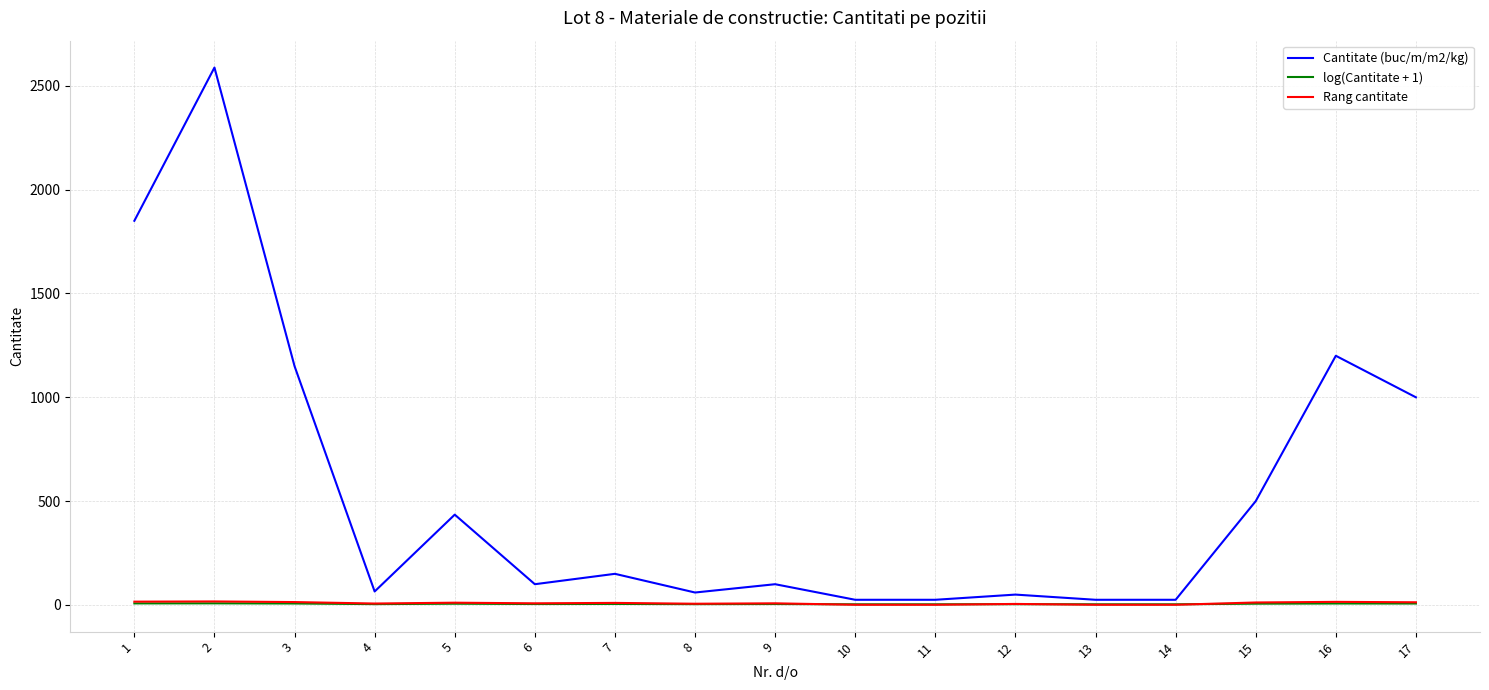

Does the chart display data point markers on the line(s)?

No